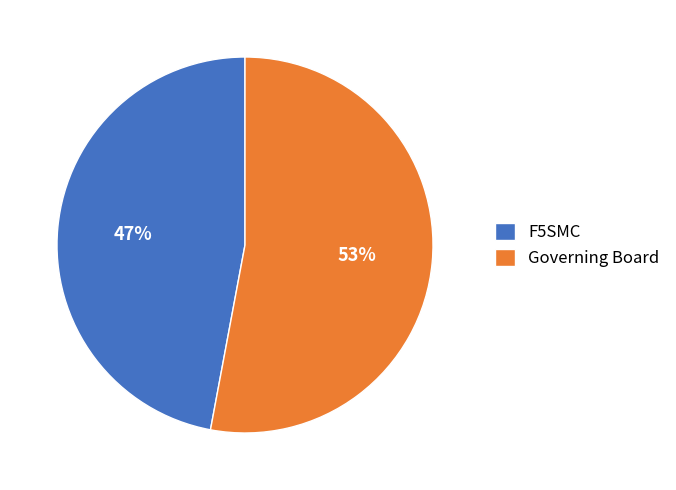

To the nearest percent, what is the average slice percentage?

50%